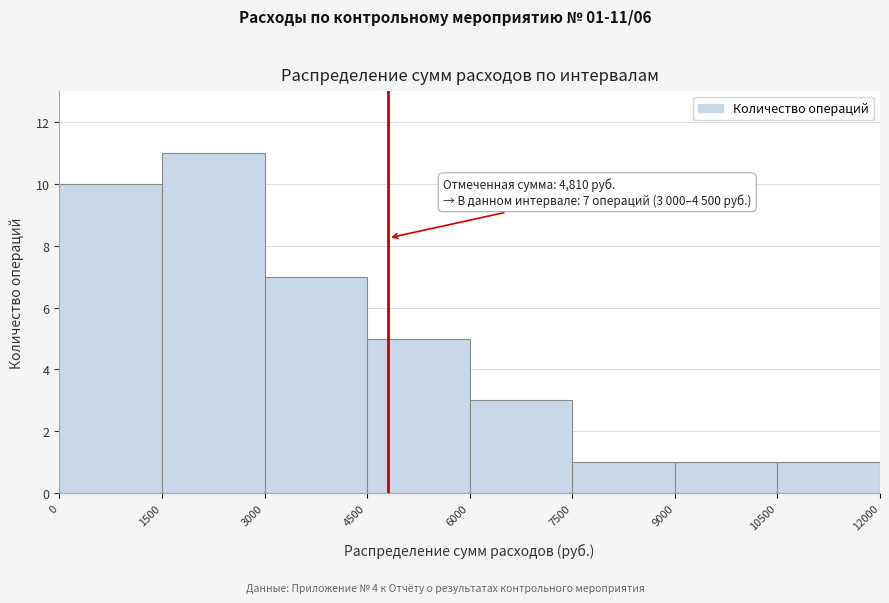

Which range on the x-axis has the tallest bar?

1500 to 3000